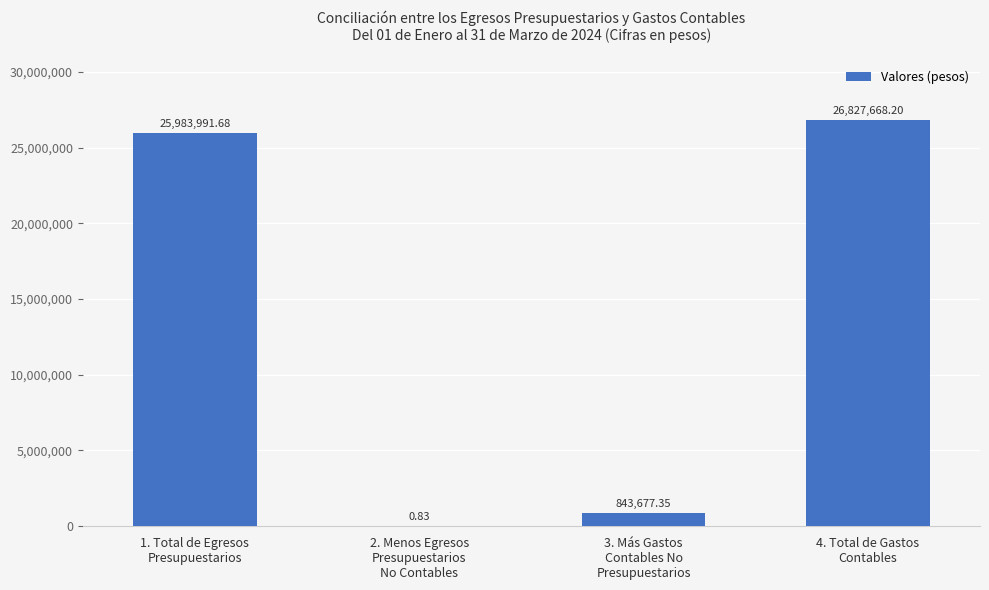

Where is the data nearest to the value 13413834?

3. Más Gastos
Contables No
Presupuestarios